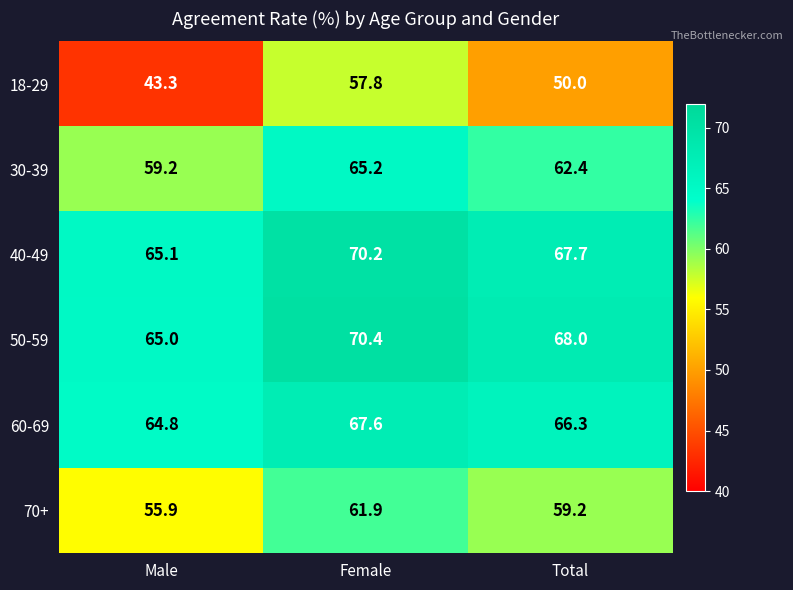

Which series has the largest total across all categories?

50-59